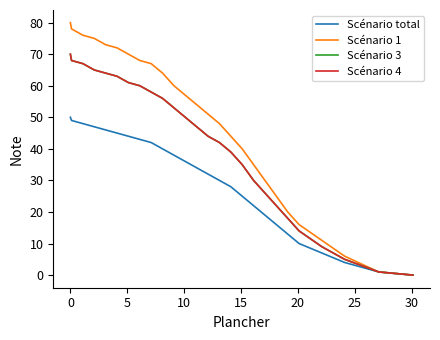

Does the chart display data point markers on the line(s)?

No